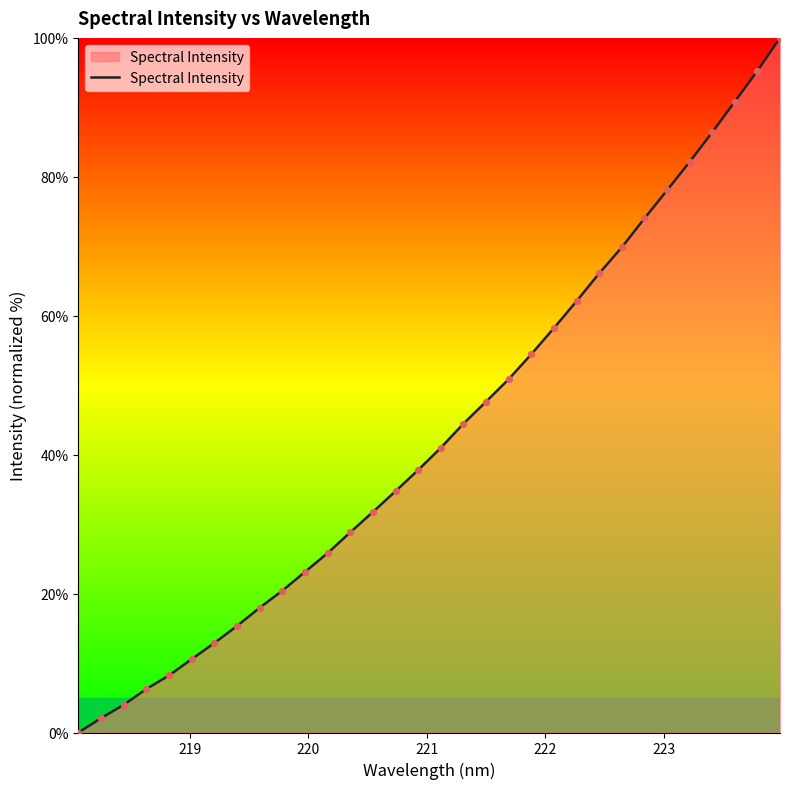

What is the maximum value shown in the chart?

100.0